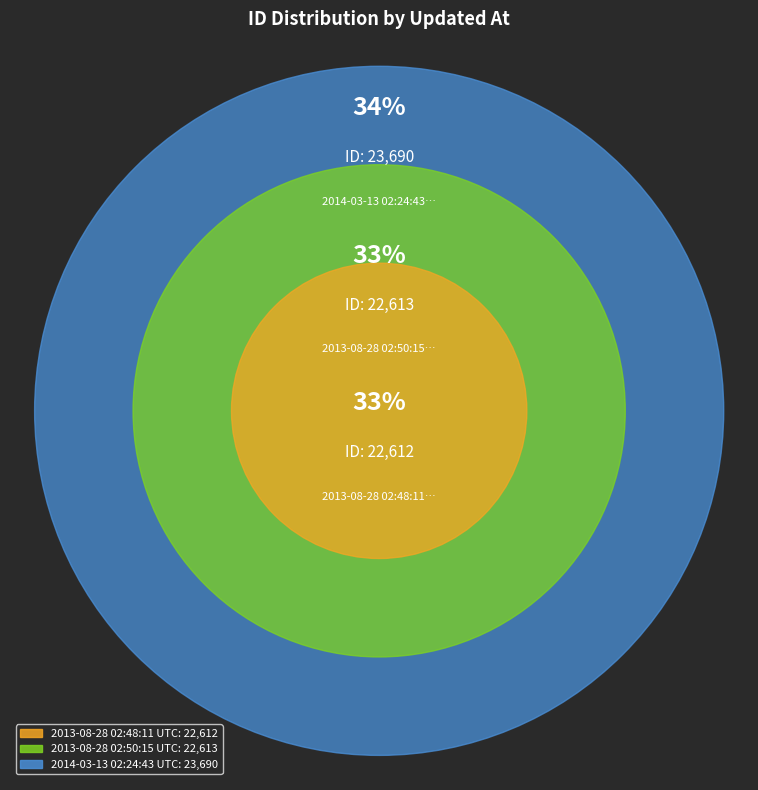

To the nearest percent, what is the difference between the 2014-03-13 02:24:43 UTC and 2013-08-28 02:48:11 UTC slice percentages?

2%